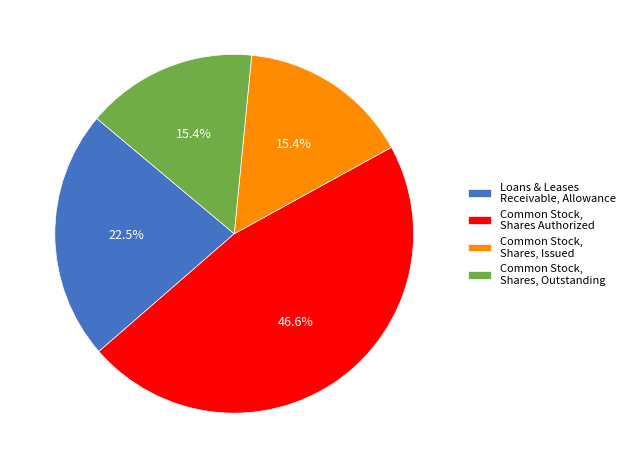

What percentage is NOT represented by Common Stock, Shares, Outstanding?

84.6%